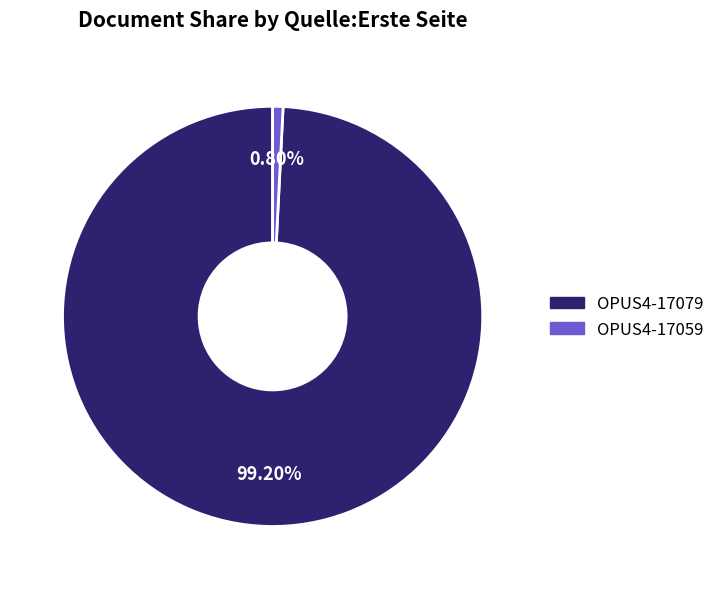

To the nearest percent, what is the difference between the largest and smallest slice percentages?

98%